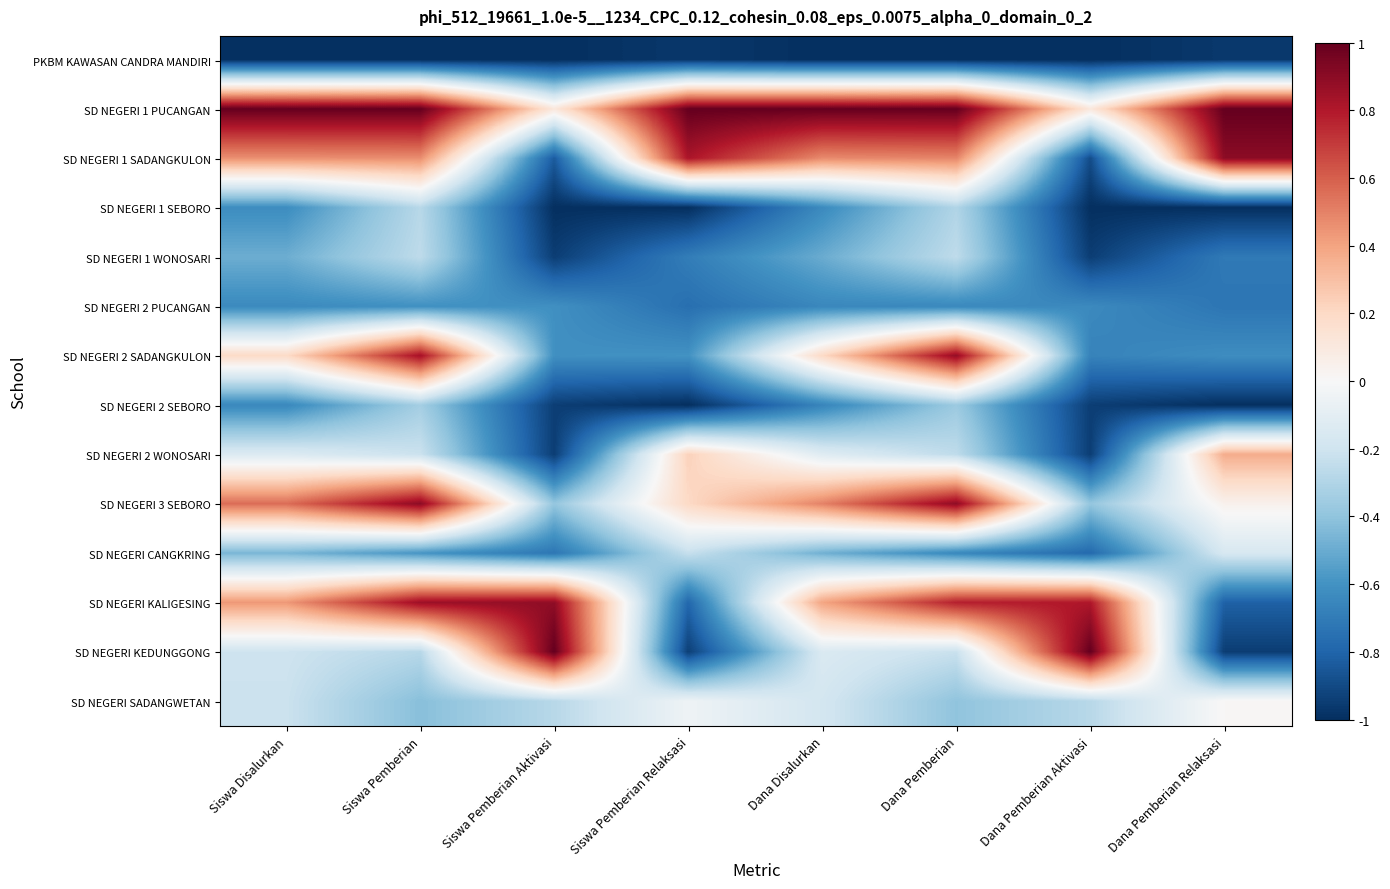

Reading left to right, what are all the values shown in this chart?

PKBM KAWASAN CANDRA MANDIRI: Siswa Disalurkan=-1.0	Siswa Pemberian=-1.0	Siswa Pemberian Aktivasi=-1.0	Siswa Pemberian Relaksasi=-1.0	Dana Disalurkan=-1.0	Dana Pemberian=-1.0	Dana Pemberian Aktivasi=-1.0	Dana Pemberian Relaksasi=-1.0
SD NEGERI 1 PUCANGAN: Siswa Disalurkan=1.0	Siswa Pemberian=1.0	Siswa Pemberian Aktivasi=0.1	Siswa Pemberian Relaksasi=1.0	Dana Disalurkan=1.0	Dana Pemberian=1.0	Dana Pemberian Aktivasi=0.1	Dana Pemberian Relaksasi=1.0
SD NEGERI 1 SADANGKULON: Siswa Disalurkan=0.5	Siswa Pemberian=0.5	Siswa Pemberian Aktivasi=-0.8	Siswa Pemberian Relaksasi=0.8	Dana Disalurkan=0.5	Dana Pemberian=0.5	Dana Pemberian Aktivasi=-0.9	Dana Pemberian Relaksasi=0.9
SD NEGERI 1 SEBORO: Siswa Disalurkan=-0.6	Siswa Pemberian=-0.3	Siswa Pemberian Aktivasi=-1.0	Siswa Pemberian Relaksasi=-1.0	Dana Disalurkan=-0.6	Dana Pemberian=-0.3	Dana Pemberian Aktivasi=-1.0	Dana Pemberian Relaksasi=-1.0
SD NEGERI 1 WONOSARI: Siswa Disalurkan=-0.5	Siswa Pemberian=-0.3	Siswa Pemberian Aktivasi=-0.9	Siswa Pemberian Relaksasi=-0.7	Dana Disalurkan=-0.5	Dana Pemberian=-0.3	Dana Pemberian Aktivasi=-0.9	Dana Pemberian Relaksasi=-0.7
SD NEGERI 2 PUCANGAN: Siswa Disalurkan=-0.6	Siswa Pemberian=-0.6	Siswa Pemberian Aktivasi=-0.6	Siswa Pemberian Relaksasi=-0.8	Dana Disalurkan=-0.6	Dana Pemberian=-0.6	Dana Pemberian Aktivasi=-0.6	Dana Pemberian Relaksasi=-0.7
SD NEGERI 2 SADANGKULON: Siswa Disalurkan=0.2	Siswa Pemberian=0.8	Siswa Pemberian Aktivasi=-0.6	Siswa Pemberian Relaksasi=-0.6	Dana Disalurkan=0.2	Dana Pemberian=0.9	Dana Pemberian Aktivasi=-0.7	Dana Pemberian Relaksasi=-0.6
SD NEGERI 2 SEBORO: Siswa Disalurkan=-0.6	Siswa Pemberian=-0.3	Siswa Pemberian Aktivasi=-0.9	Siswa Pemberian Relaksasi=-1.0	Dana Disalurkan=-0.7	Dana Pemberian=-0.4	Dana Pemberian Aktivasi=-0.9	Dana Pemberian Relaksasi=-1.0
SD NEGERI 2 WONOSARI: Siswa Disalurkan=-0.1	Siswa Pemberian=-0.2	Siswa Pemberian Aktivasi=-0.9	Siswa Pemberian Relaksasi=0.2	Dana Disalurkan=-0.1	Dana Pemberian=-0.3	Dana Pemberian Aktivasi=-0.9	Dana Pemberian Relaksasi=0.4
SD NEGERI 3 SEBORO: Siswa Disalurkan=0.6	Siswa Pemberian=0.9	Siswa Pemberian Aktivasi=-0.4	Siswa Pemberian Relaksasi=0.2	Dana Disalurkan=0.5	Dana Pemberian=0.9	Dana Pemberian Aktivasi=-0.4	Dana Pemberian Relaksasi=0.0
SD NEGERI CANGKRING: Siswa Disalurkan=-0.5	Siswa Pemberian=-0.6	Siswa Pemberian Aktivasi=-0.7	Siswa Pemberian Relaksasi=-0.2	Dana Disalurkan=-0.5	Dana Pemberian=-0.6	Dana Pemberian Aktivasi=-0.8	Dana Pemberian Relaksasi=-0.2
SD NEGERI KALIGESING: Siswa Disalurkan=0.4	Siswa Pemberian=0.9	Siswa Pemberian Aktivasi=0.9	Siswa Pemberian Relaksasi=-0.8	Dana Disalurkan=0.4	Dana Pemberian=0.8	Dana Pemberian Aktivasi=0.8	Dana Pemberian Relaksasi=-0.8
SD NEGERI KEDUNGGONG: Siswa Disalurkan=-0.2	Siswa Pemberian=-0.3	Siswa Pemberian Aktivasi=1.0	Siswa Pemberian Relaksasi=-0.9	Dana Disalurkan=-0.1	Dana Pemberian=-0.2	Dana Pemberian Aktivasi=1.0	Dana Pemberian Relaksasi=-0.9
SD NEGERI SADANGWETAN: Siswa Disalurkan=-0.2	Siswa Pemberian=-0.4	Siswa Pemberian Aktivasi=-0.3	Siswa Pemberian Relaksasi=-0.0	Dana Disalurkan=-0.2	Dana Pemberian=-0.4	Dana Pemberian Aktivasi=-0.3	Dana Pemberian Relaksasi=0.0